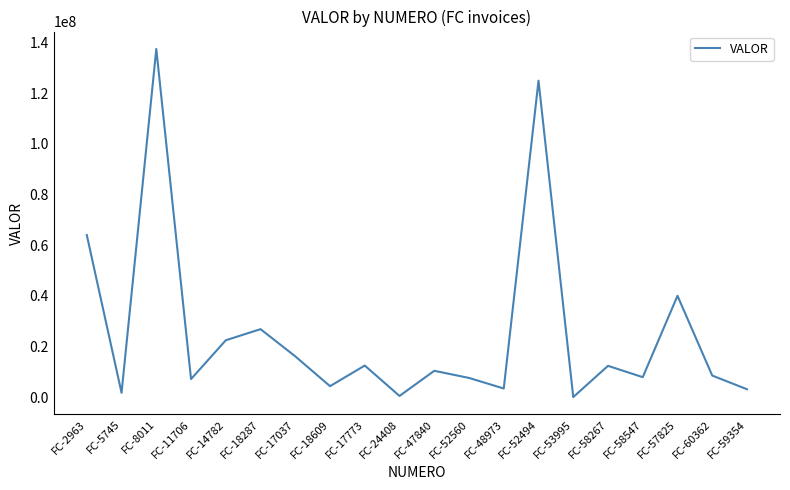

Is it true that the value at FC-60362 is 3676710?

False